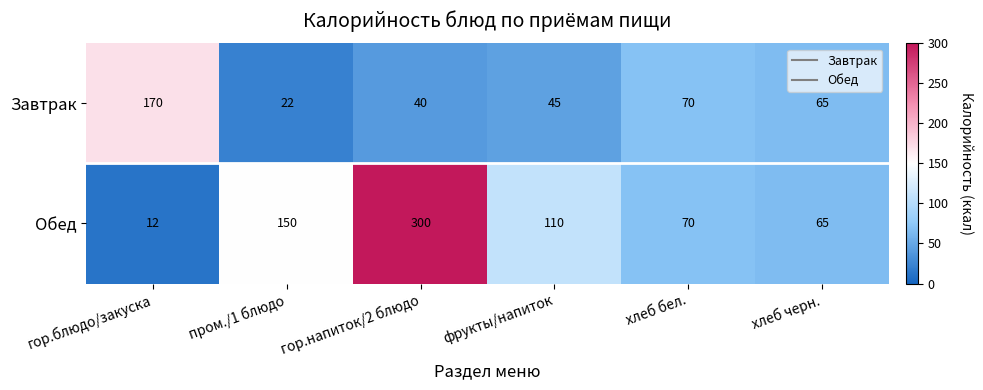

What is the sum of the Обед values at гор.блюдо/закуска and хлеб черн.?

77